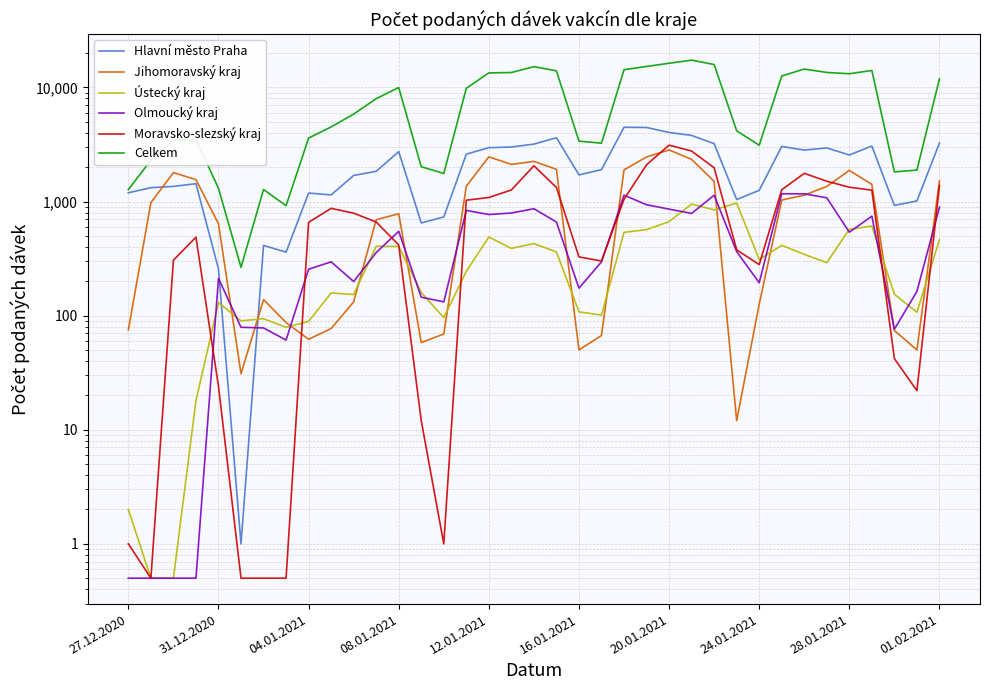

Does the chart have visible grid lines?

Yes